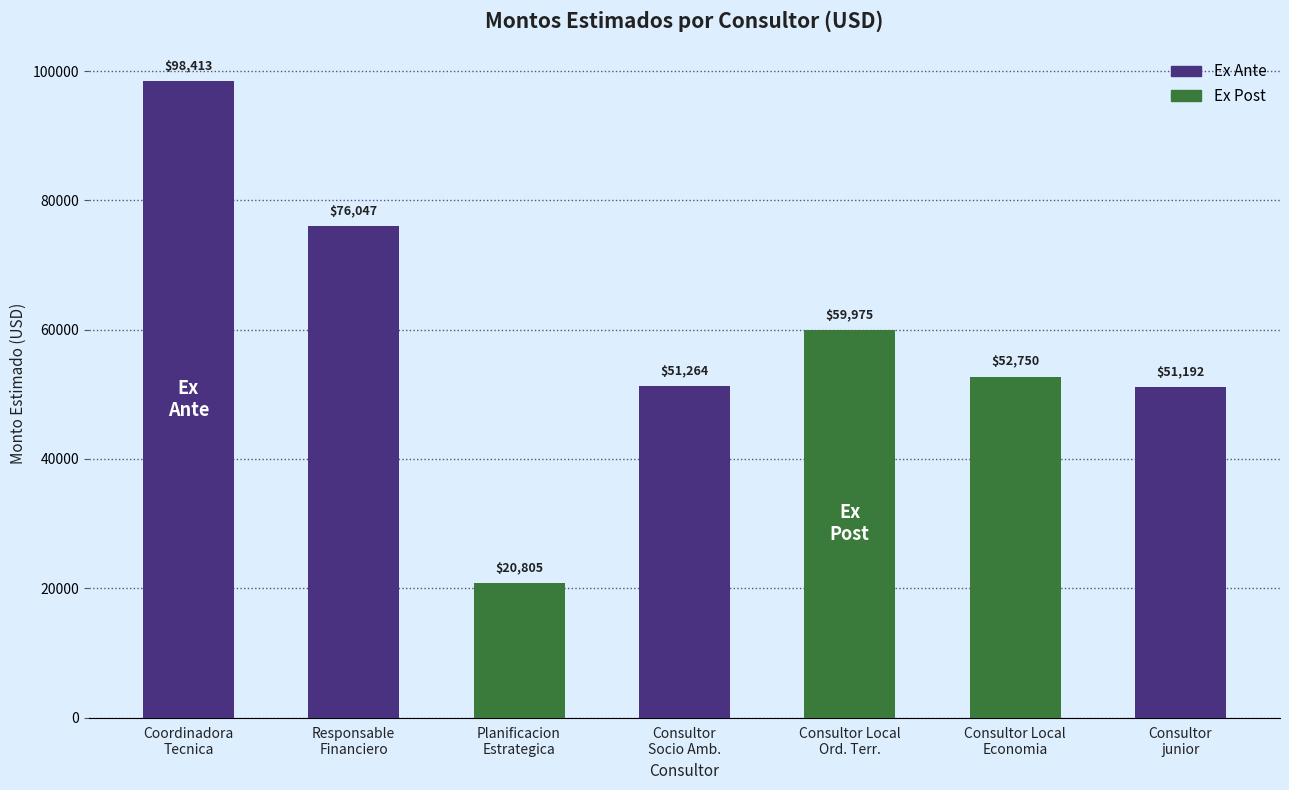

Are the bars grouped side by side (vs. stacked)?

Yes